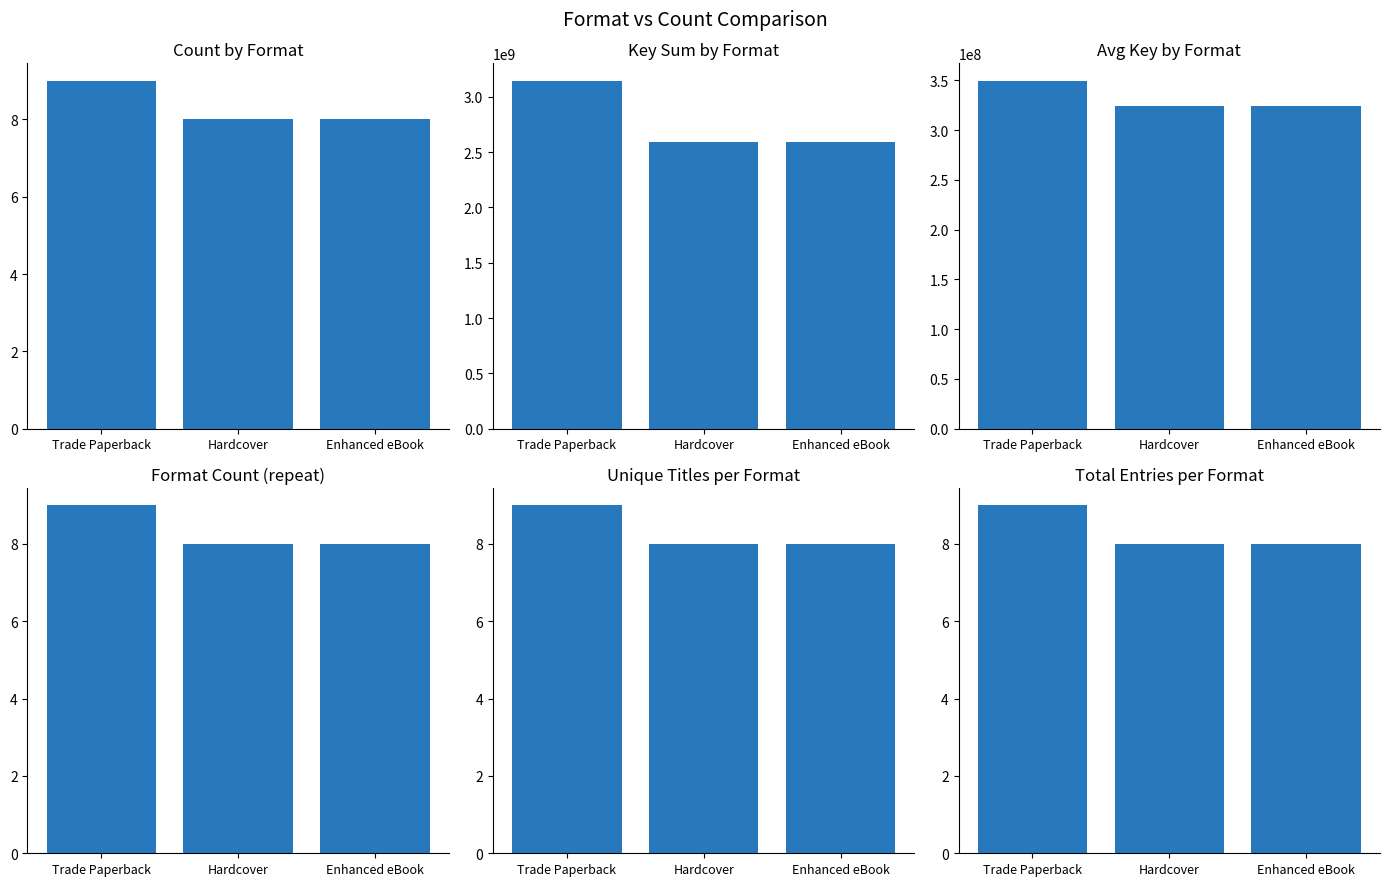

What is the smallest value displayed?

8.0